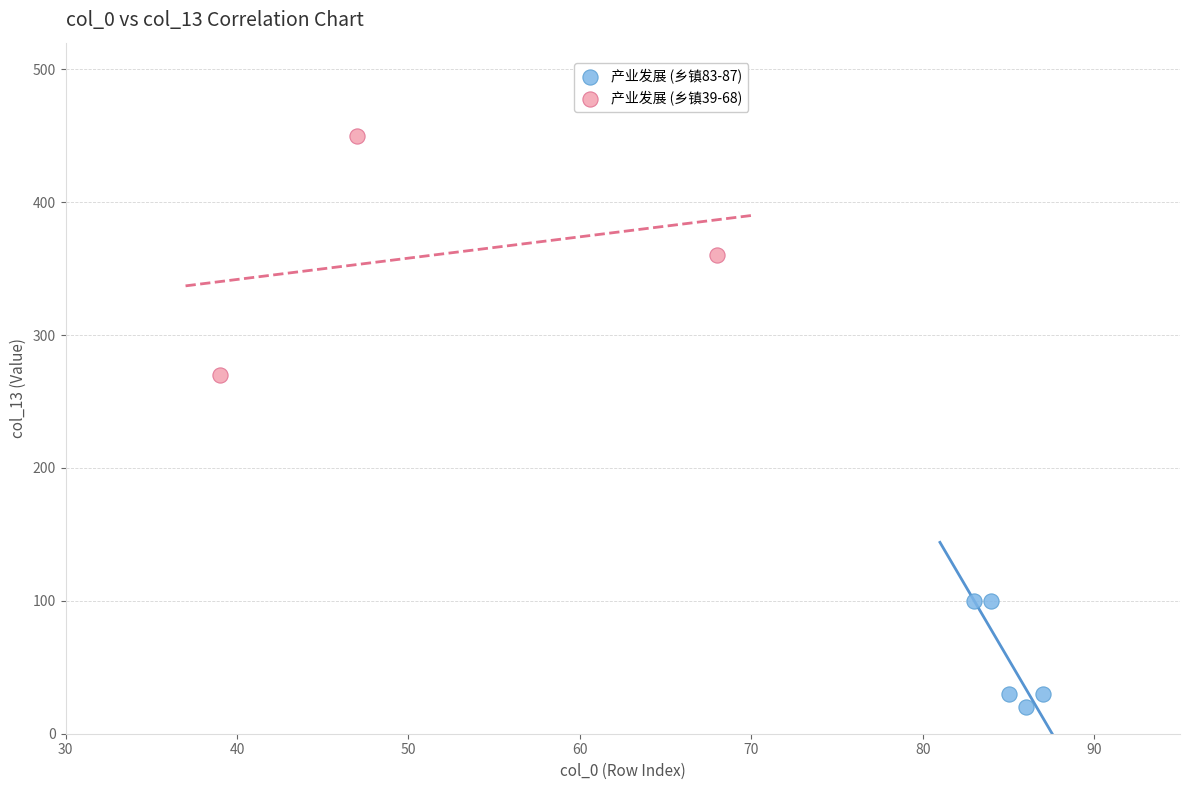

Which series contains the highest Y value?

产业发展 (乡镇39-68)